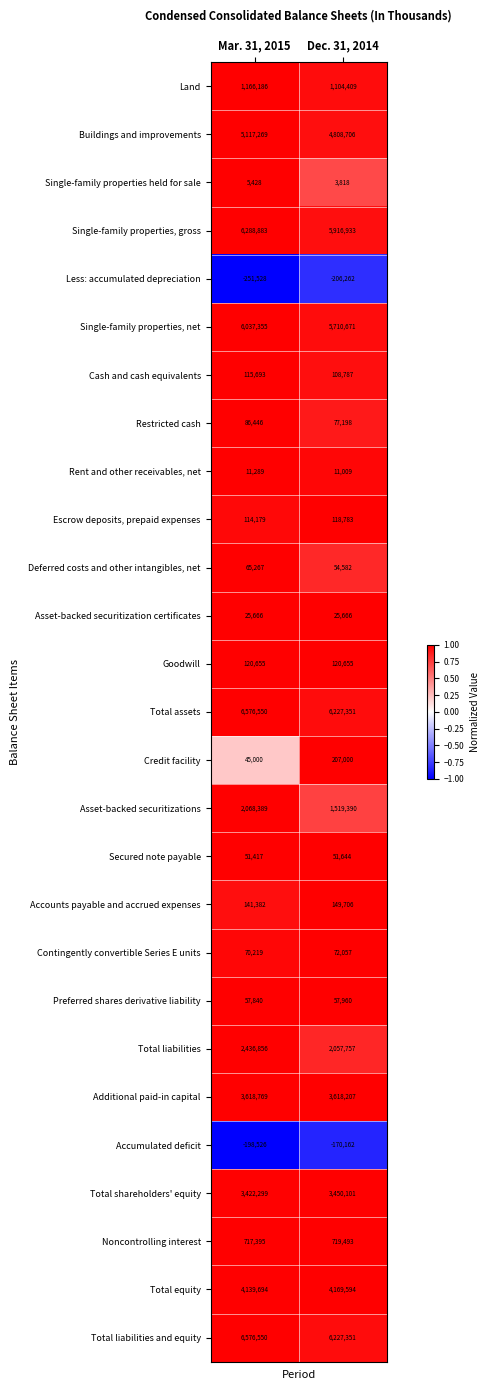

At how many categories does at least one series exceed 0?

2